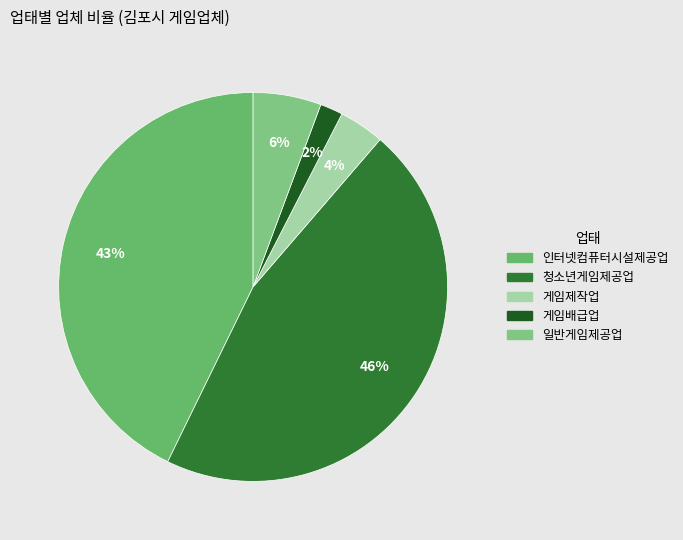

Count the number of slices in the pie.

5